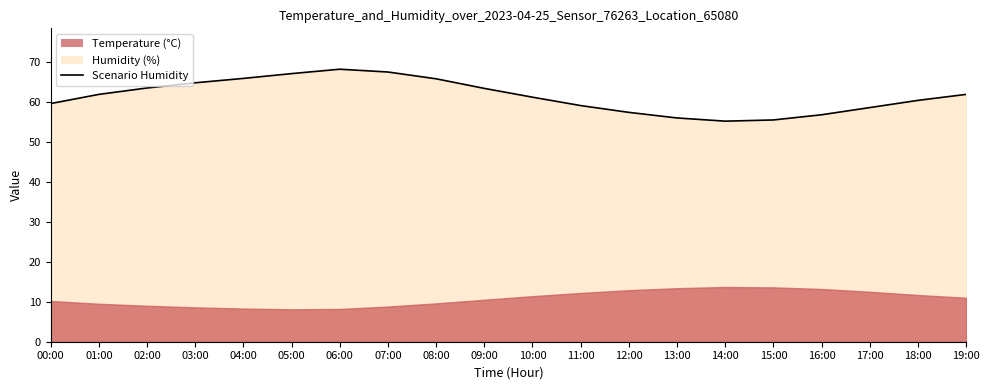

How many lines are shown in the chart?

1